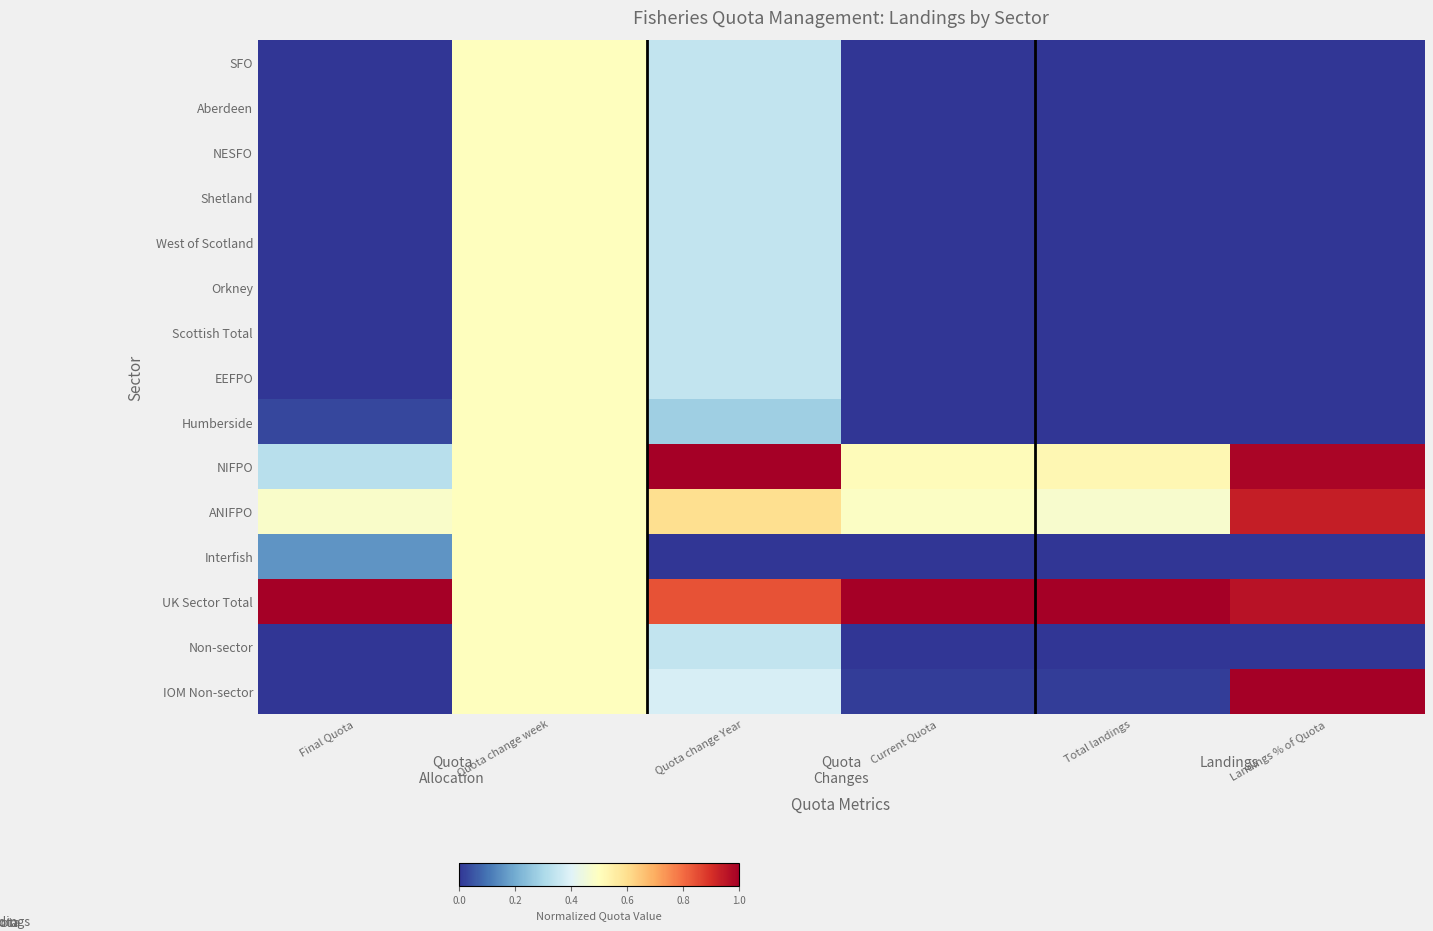

Between Landings % of Quota and Current Quota, which is larger?

Current Quota